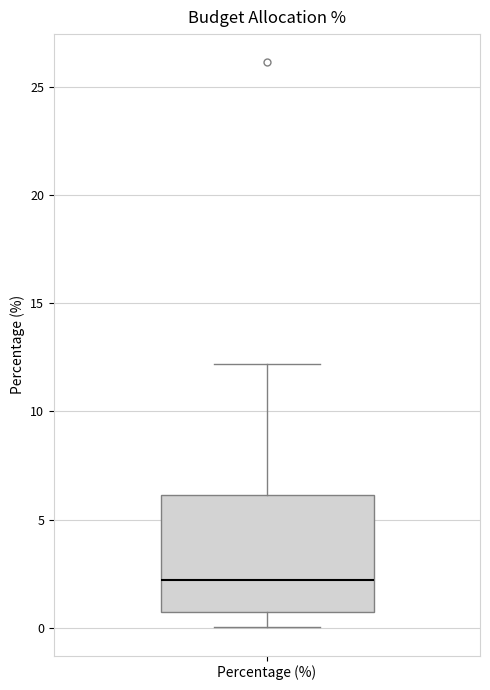

Read this box plot against the y-axis: the position of the median line, the range covered by the box, and the ends of both whiskers. The values are not printed on the chart, so give them approximately, as read against the axis.

median 2.0, box 0.5 to 6.0, whiskers 0.0 to 12.0